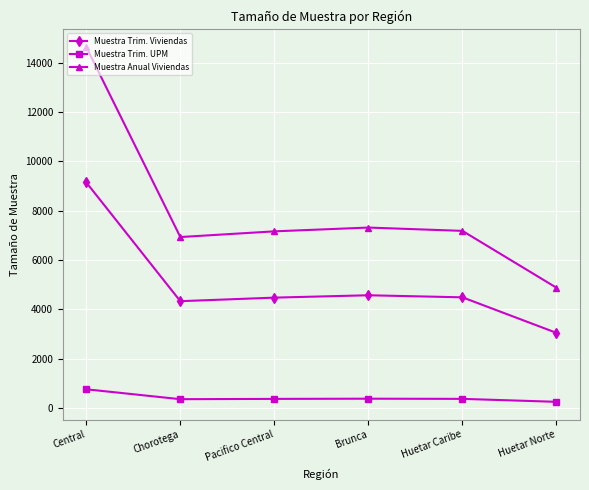

The value of Muestra Trim. Viviendas at Huetar Caribe is 3055.7. True or false?

False